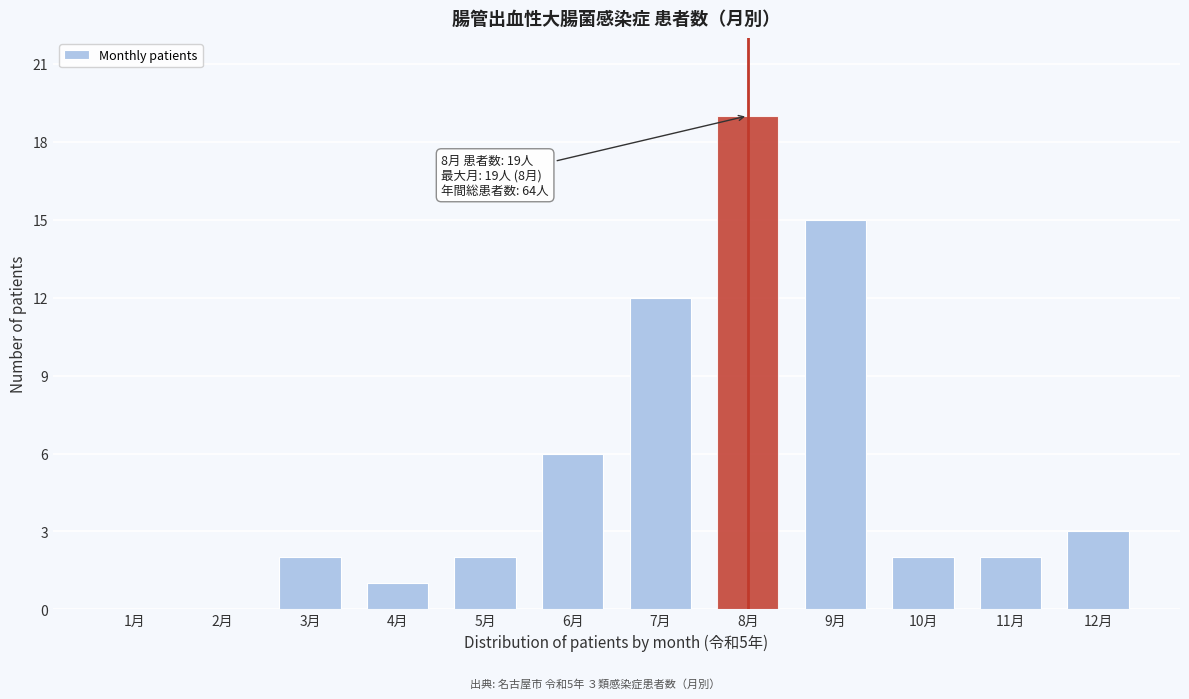

Reading right to left, list all the values displayed in this chart.

12月=3	11月=2	10月=2	9月=15	8月=19	7月=12	6月=6	5月=2	4月=1	3月=2	2月=0	1月=0